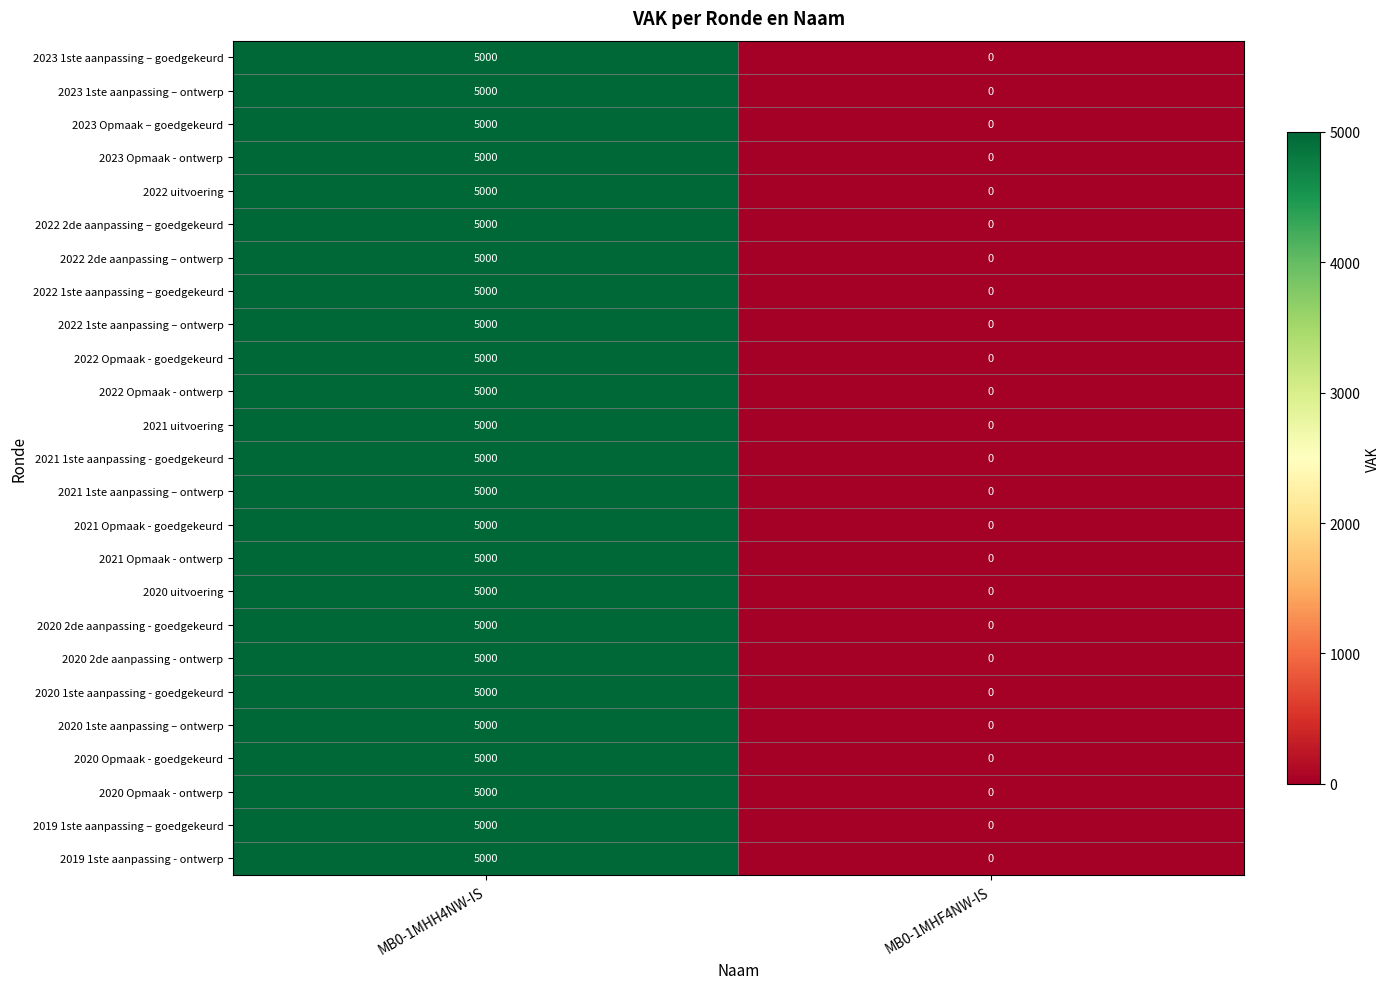

How many distinct data groups are displayed?

25